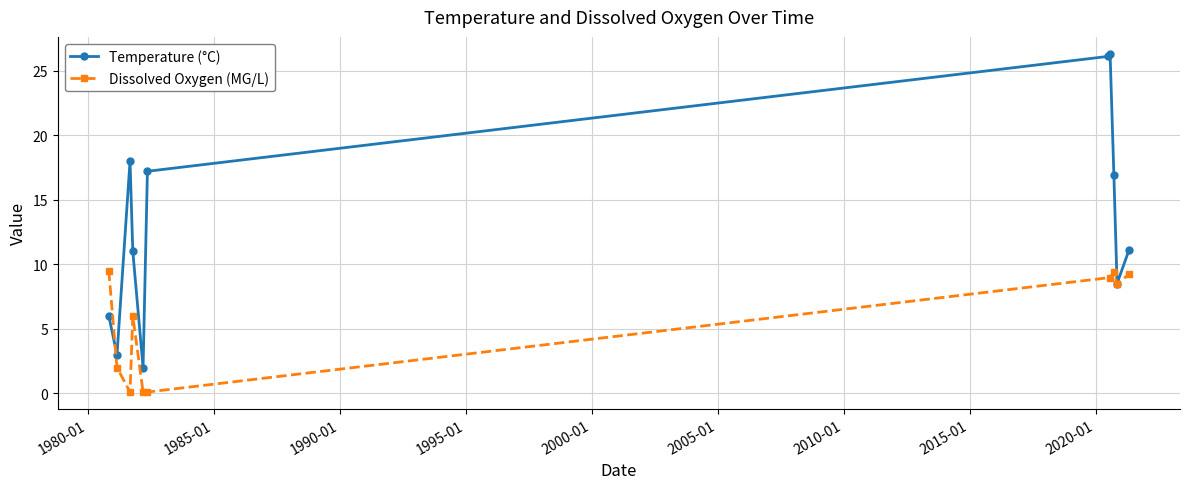

True or false: Temperature (Jul 2020) and Dissox (Jul 2020) intersect in this chart.

False